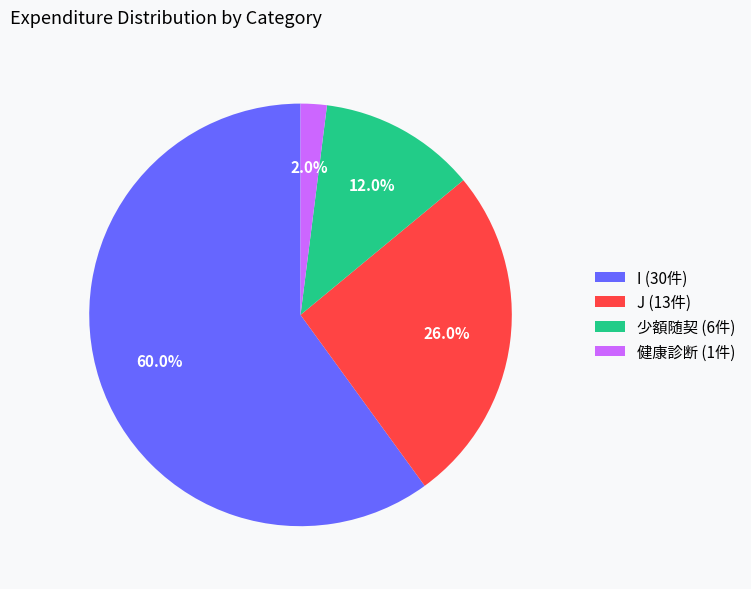

What is the total percentage of J (13件) and 健康診断 (1件)?

28.0%